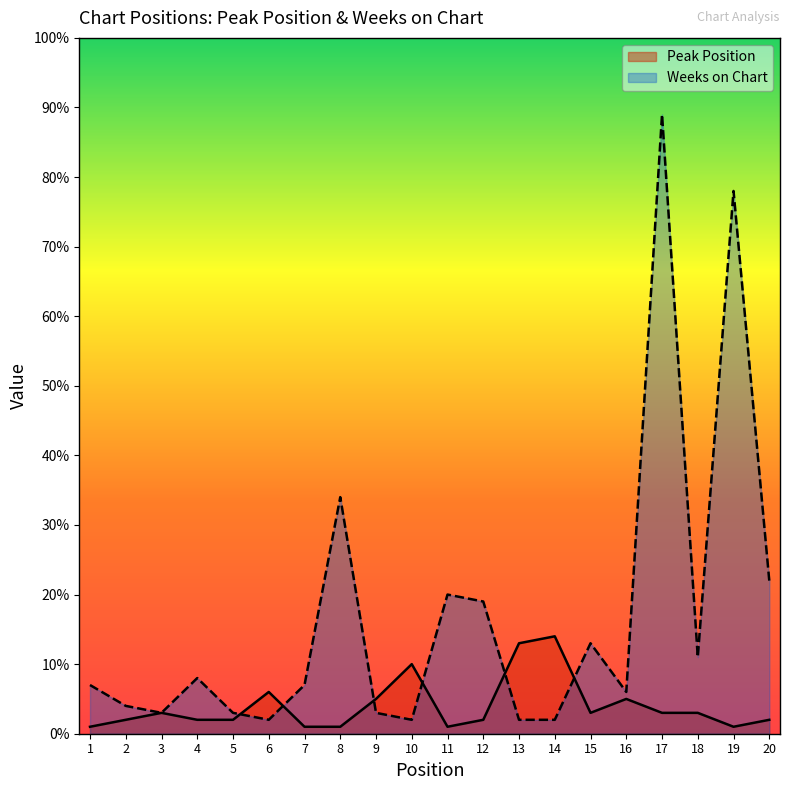

The value of Peak Position at 11 is 1. True or false?

True